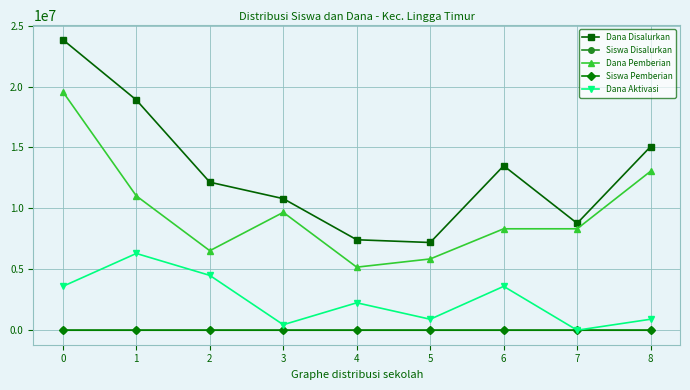

What is the difference between the highest and lowest values at 8?

15074971